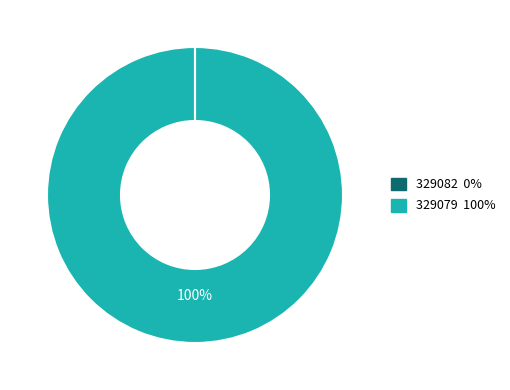

What is the majority slice?

329079